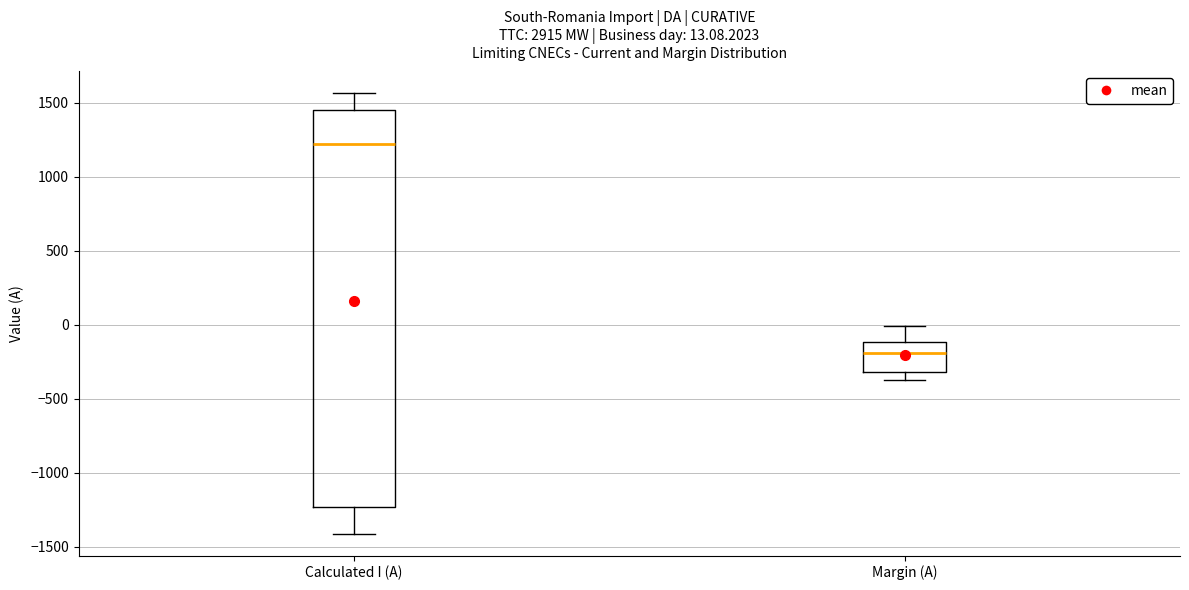

Which box's median line is the lowest?

Margin (A)